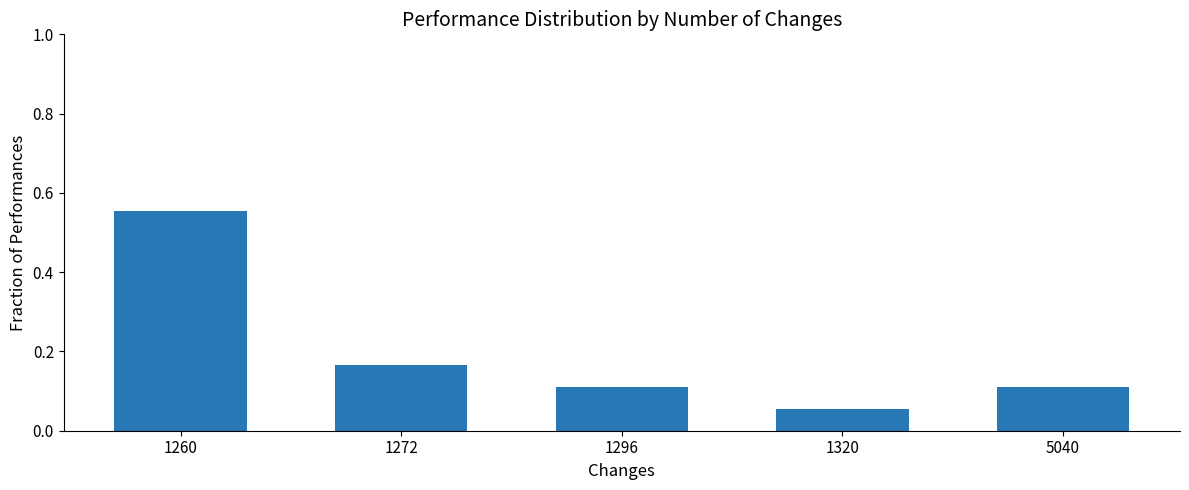

Which label corresponds to the smallest value in the chart?

1320